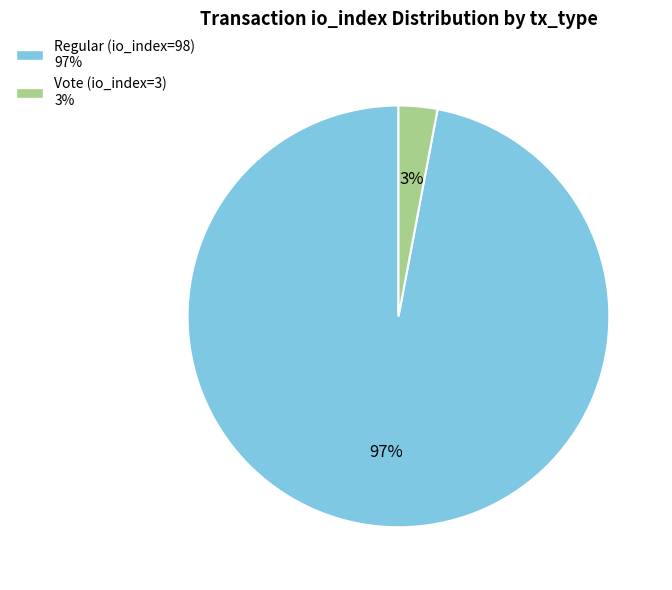

How many segments does this pie chart have?

2